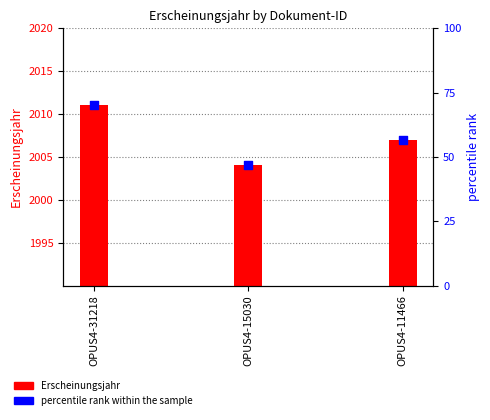

What are all the series names shown in the legend?

Erscheinungsjahr, percentile rank within the sample